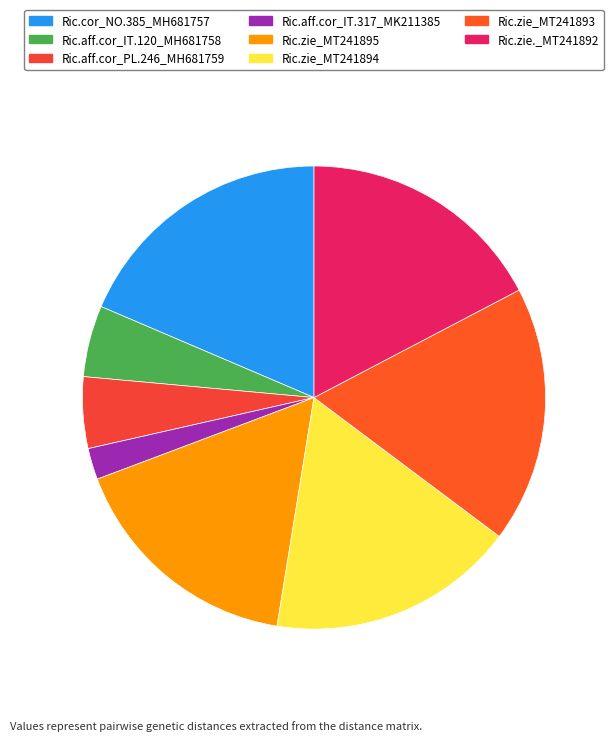

How many slices are in this pie chart?

8